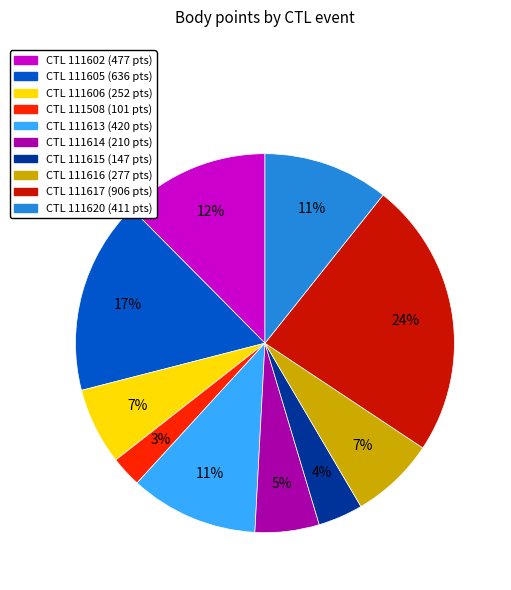

Is there any slice that represents more than half of the pie?

No